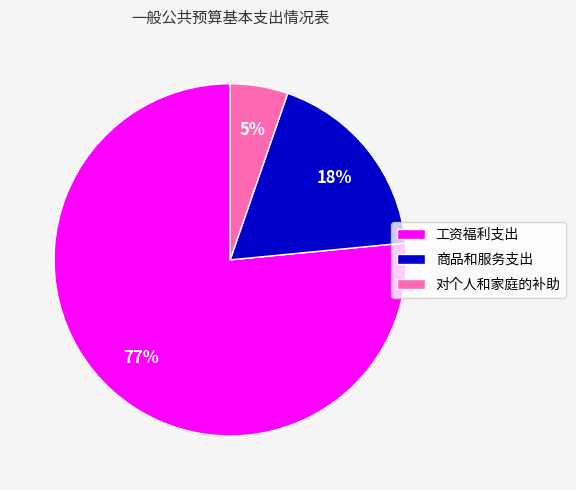

What is the ratio of the value at 商品和服务支出 to the value at 工资福利支出?

0.2